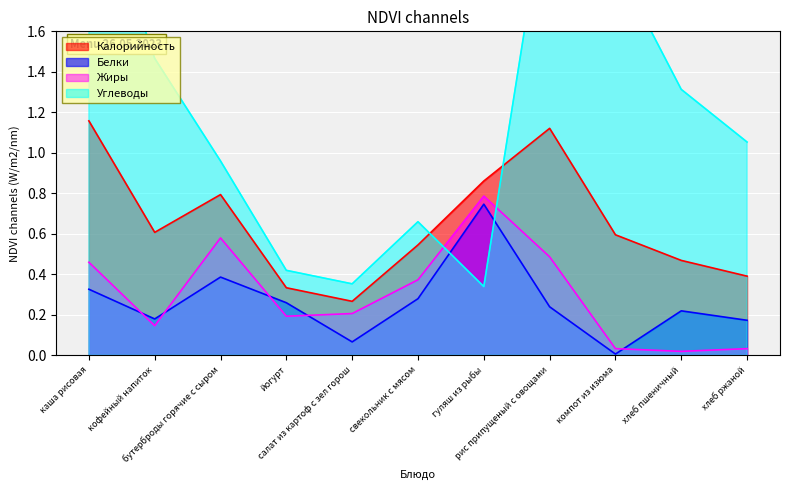

What position from the right is хлеб пшеничный?

2